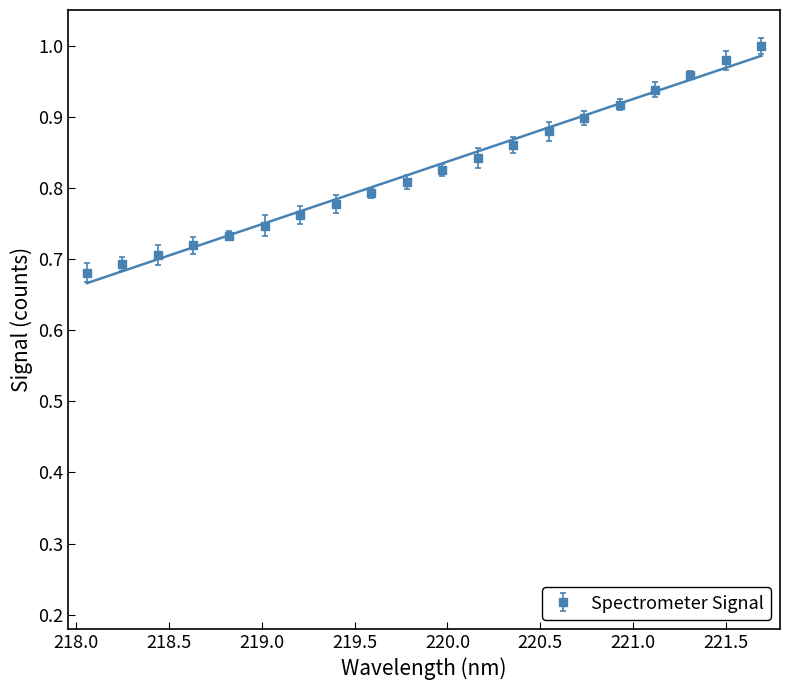

List the labels in order of value, smallest first.

218.0596, 218.2508, 218.442, 218.6332, 218.8244, 219.0156, 219.2067, 219.3979, 219.589, 219.7801, 219.9712, 220.1623, 220.3533, 220.5444, 220.7354, 220.9264, 221.1174, 221.3083, 221.4993, 221.6902